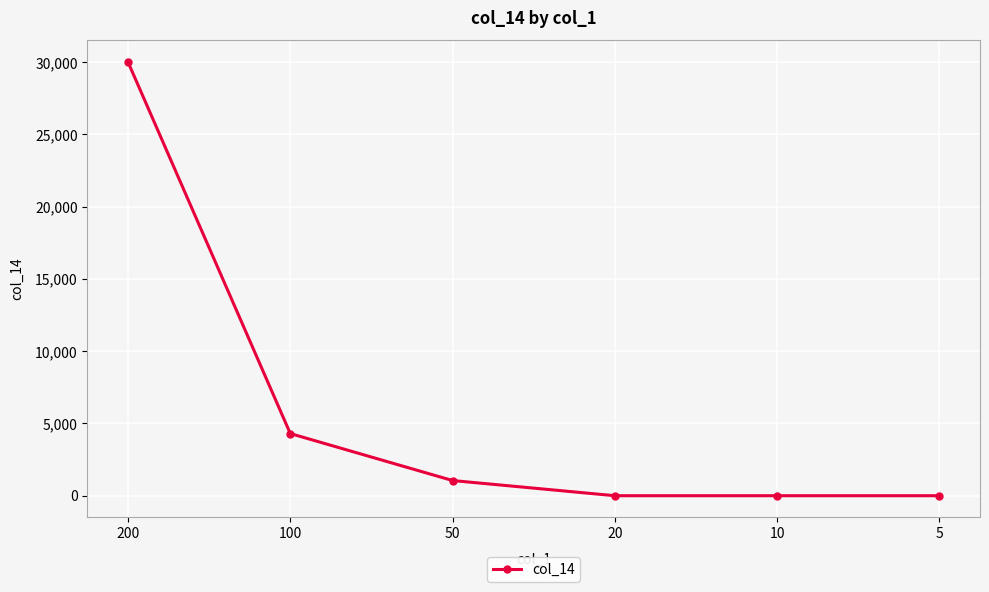

Does the chart display data point markers on the line(s)?

Yes